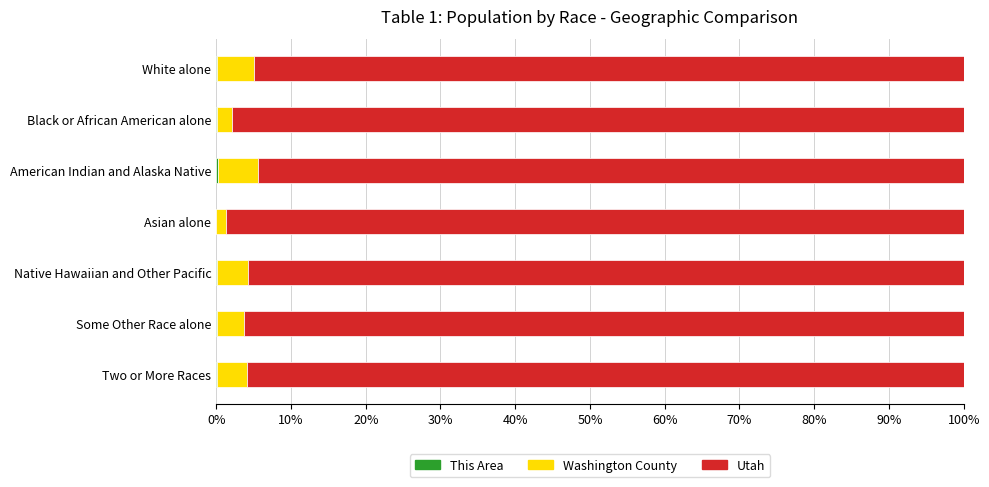

How many series are shown in this chart?

3